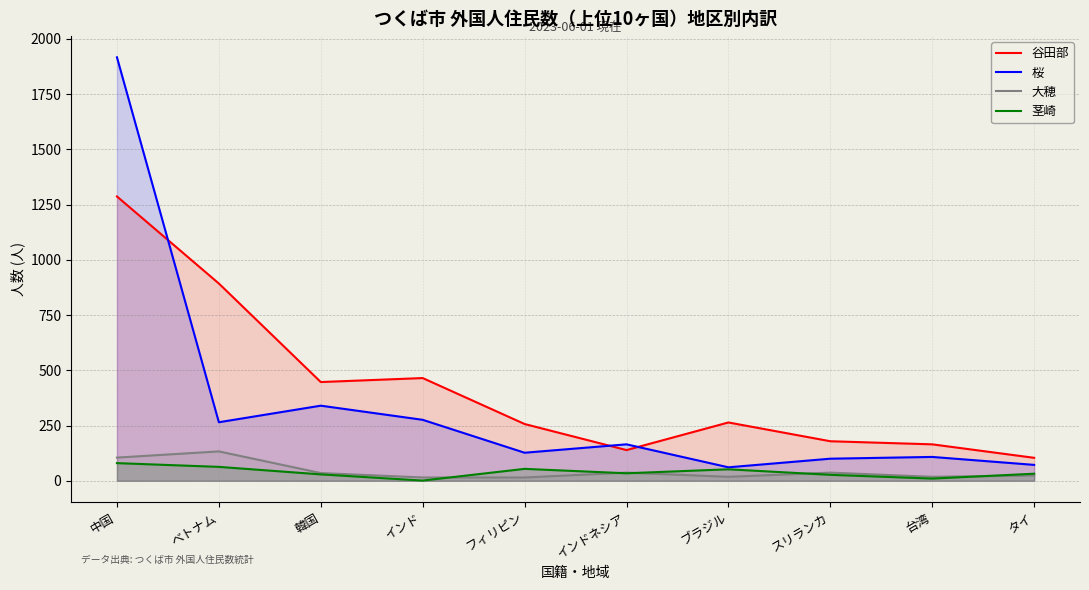

What is the value of the 茎崎 point at the 5th from the left?

54